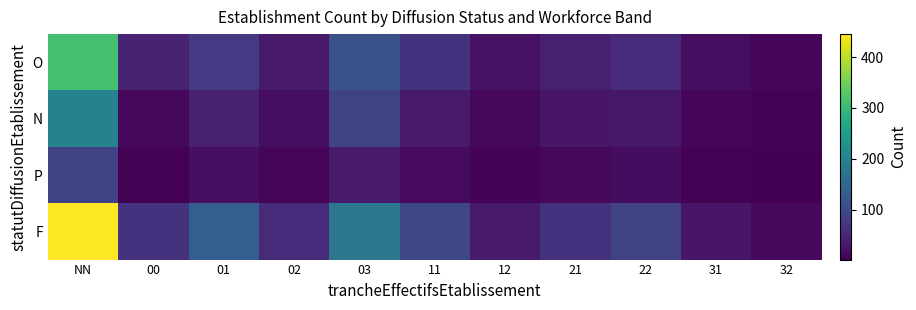

What is the maximum value shown in the chart?

445